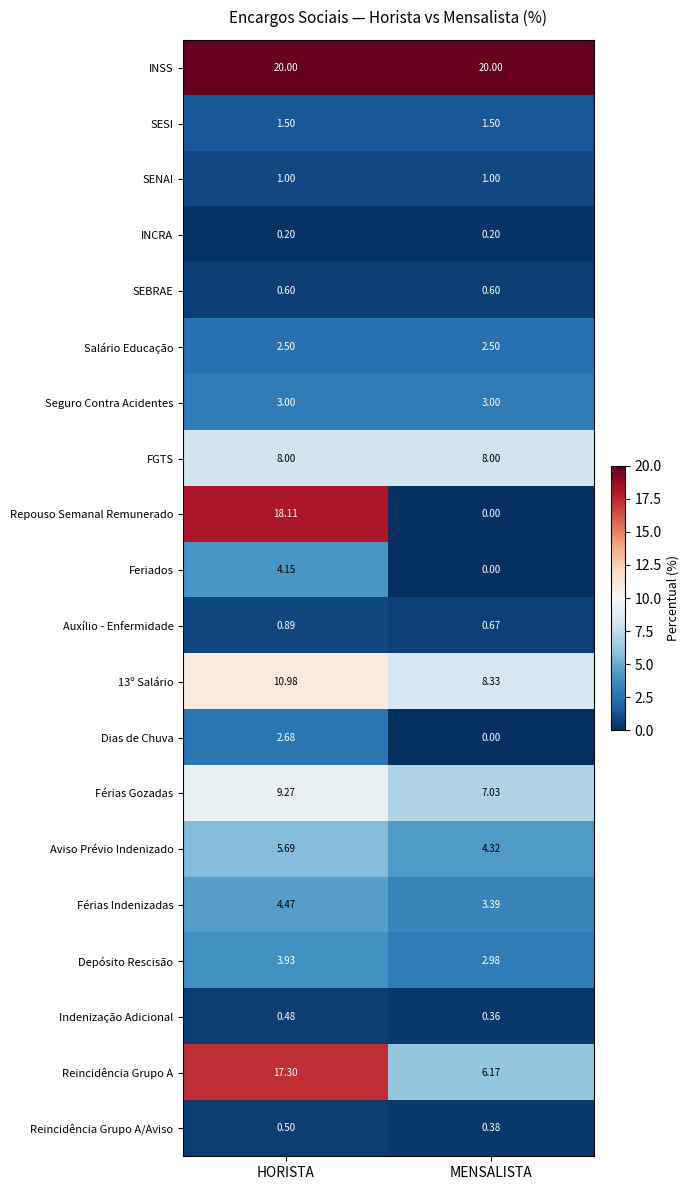

Rank the series by their maximum value, from lowest to highest.

INCRA, Indenização Adicional, Reincidência Grupo A/Aviso, SEBRAE, Auxílio - Enfermidade, SENAI, SESI, Salário Educação, Dias de Chuva, Seguro Contra Acidentes, Depósito Rescisão, Feriados, Férias Indenizadas, Aviso Prévio Indenizado, FGTS, Férias Gozadas, 13º Salário, Reincidência Grupo A, Repouso Semanal Remunerado, INSS